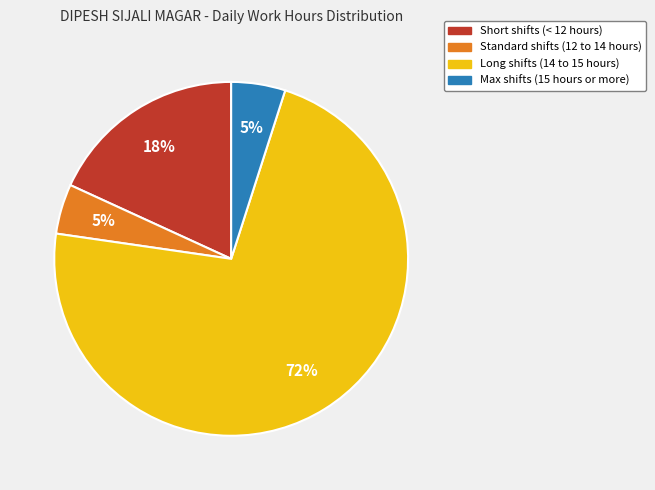

Does any single category account for the majority?

Yes